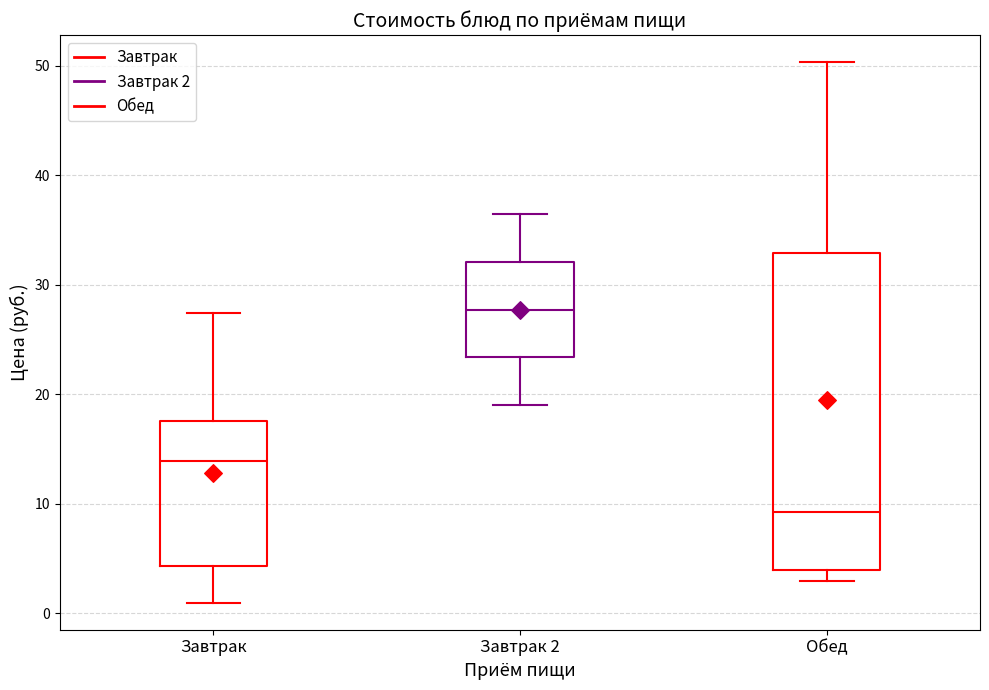

Which box's median line is the highest?

Завтрак 2